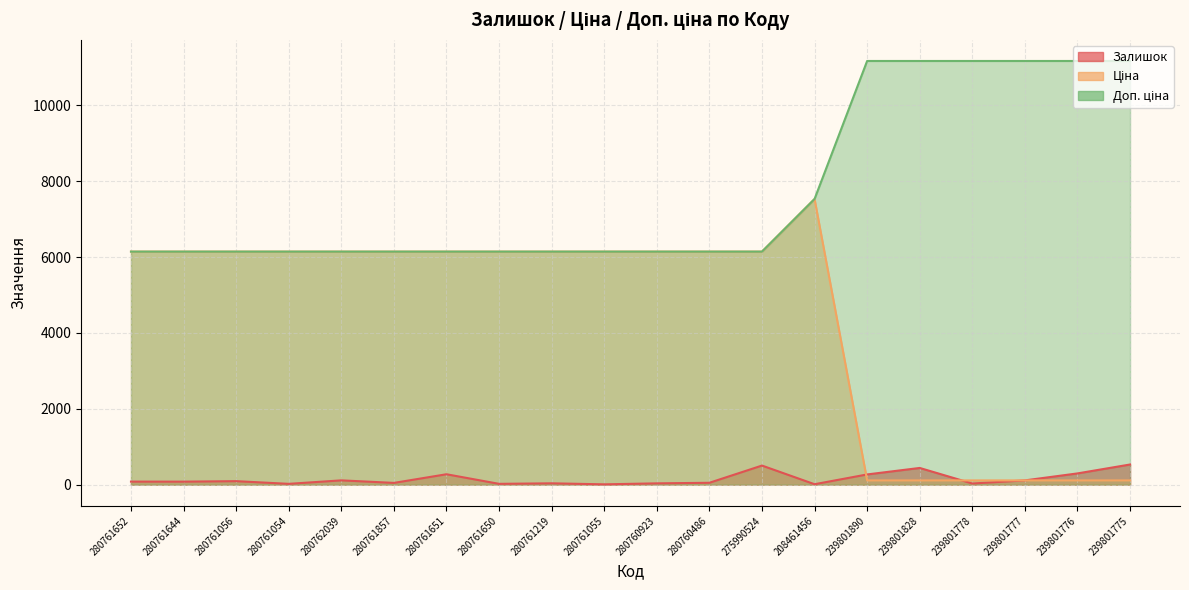

The Залишок series shows 30.0 at 239801778. True or false?

True